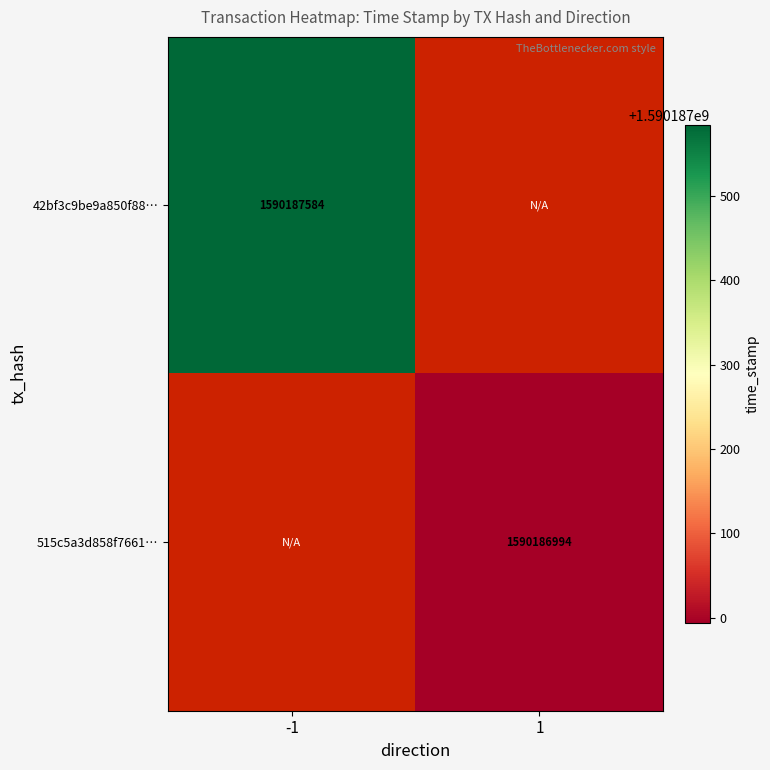

At which label does 515c5a3d858f7661ddf6e56e48c4a82ed17728b reach its peak?

direction_1